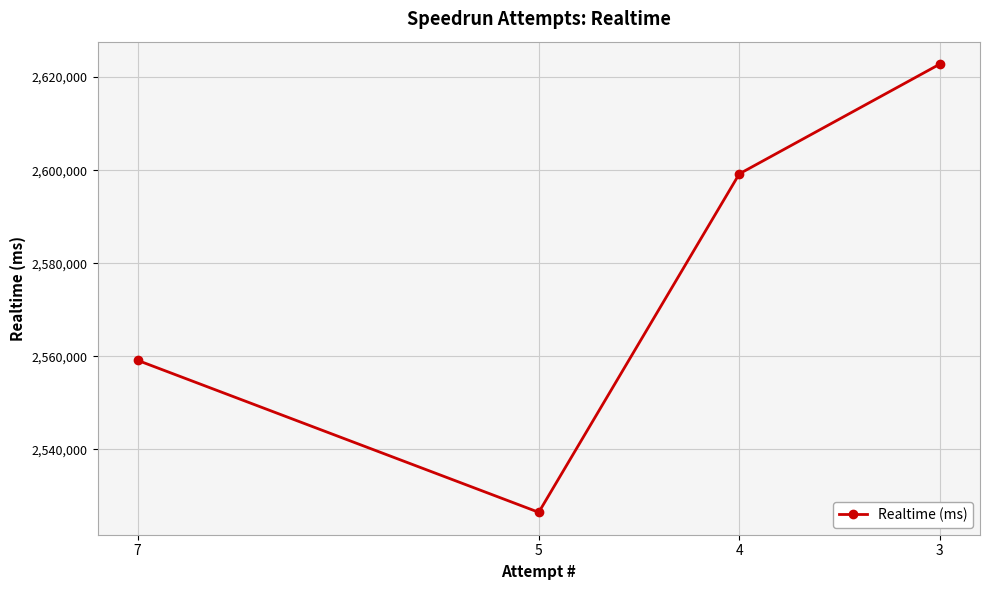

What is the maximum value shown in the chart?

2622807